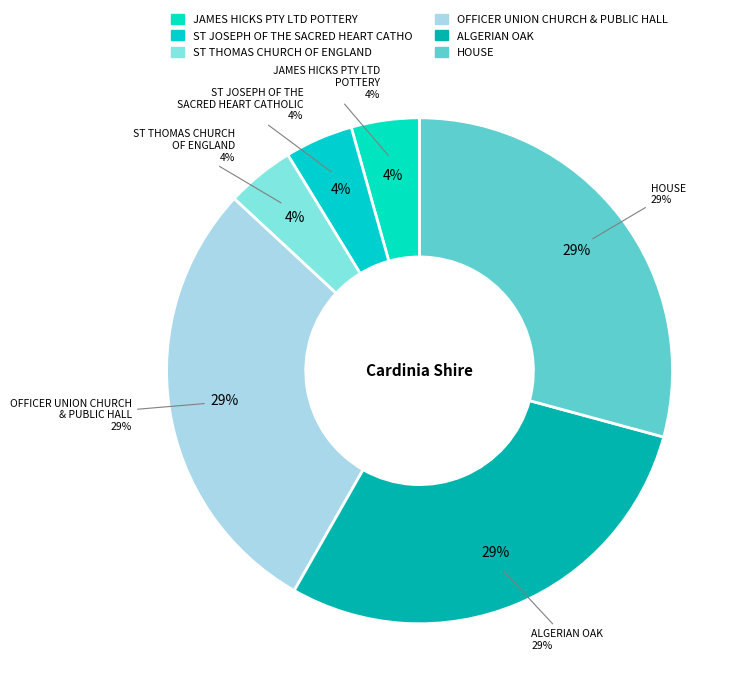

To the nearest percent, what is the combined percentage of HOUSE and ALGERIAN OAK?

58%